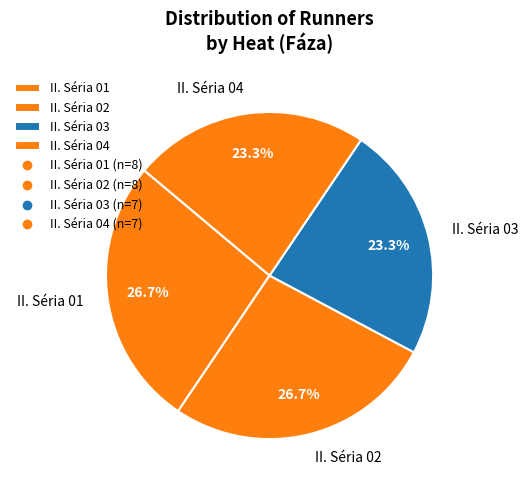

What percentage do II. Séria 03 and II. Séria 01 together represent?

50.0%